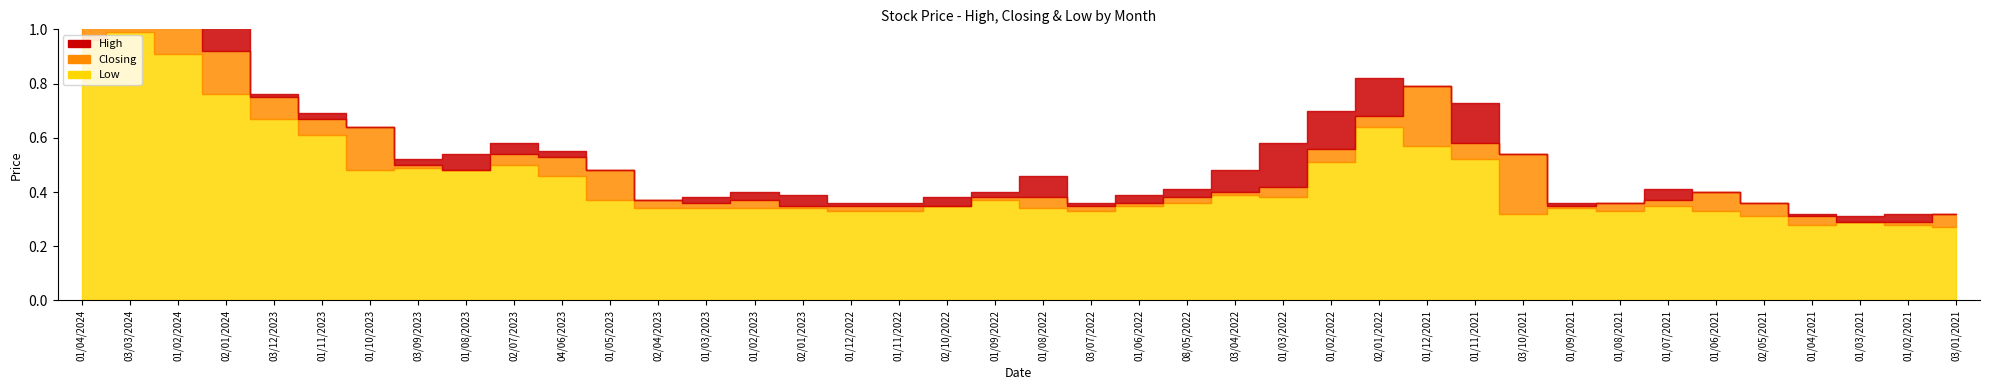

Which series has the largest range (max minus min)?

Closing